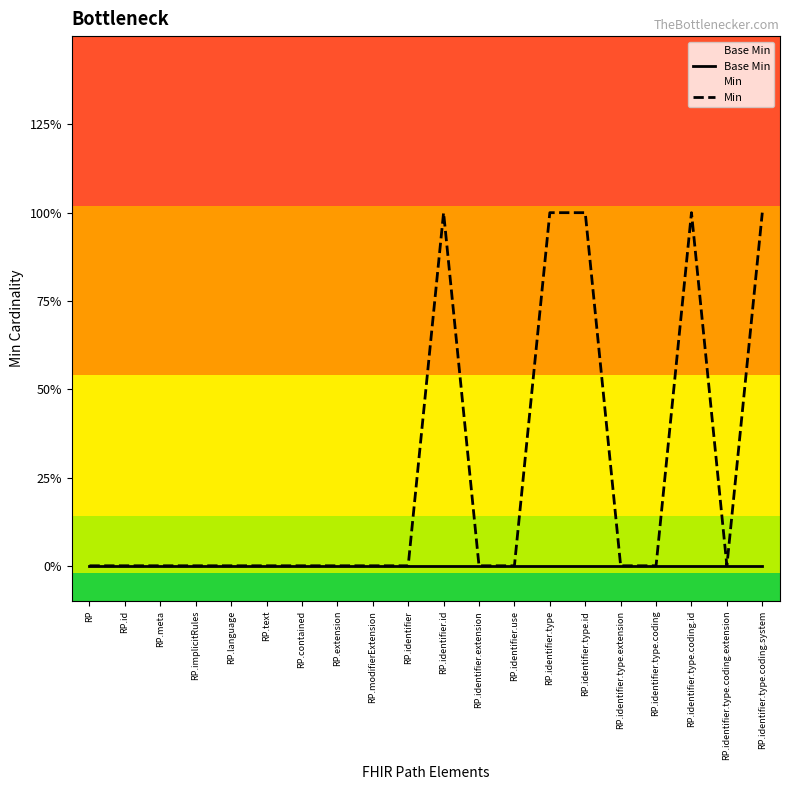

How many Min values are between 0 and 1?

20